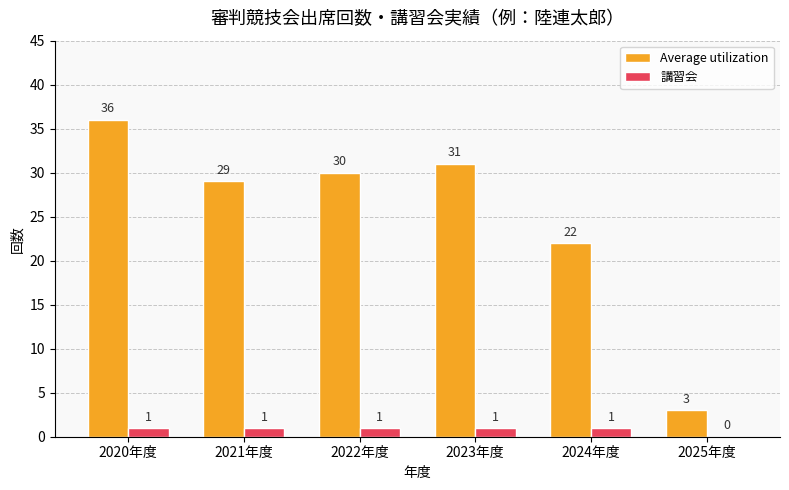

What is the difference between the Average utilization values at 2020年度 and 2025年度?

33